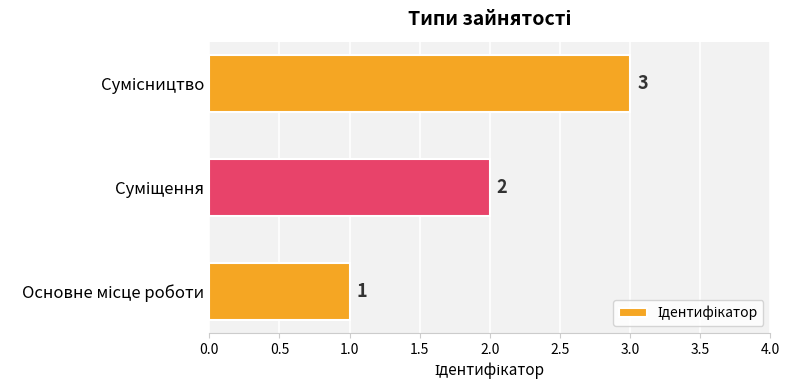

What is the sum of all values?

6